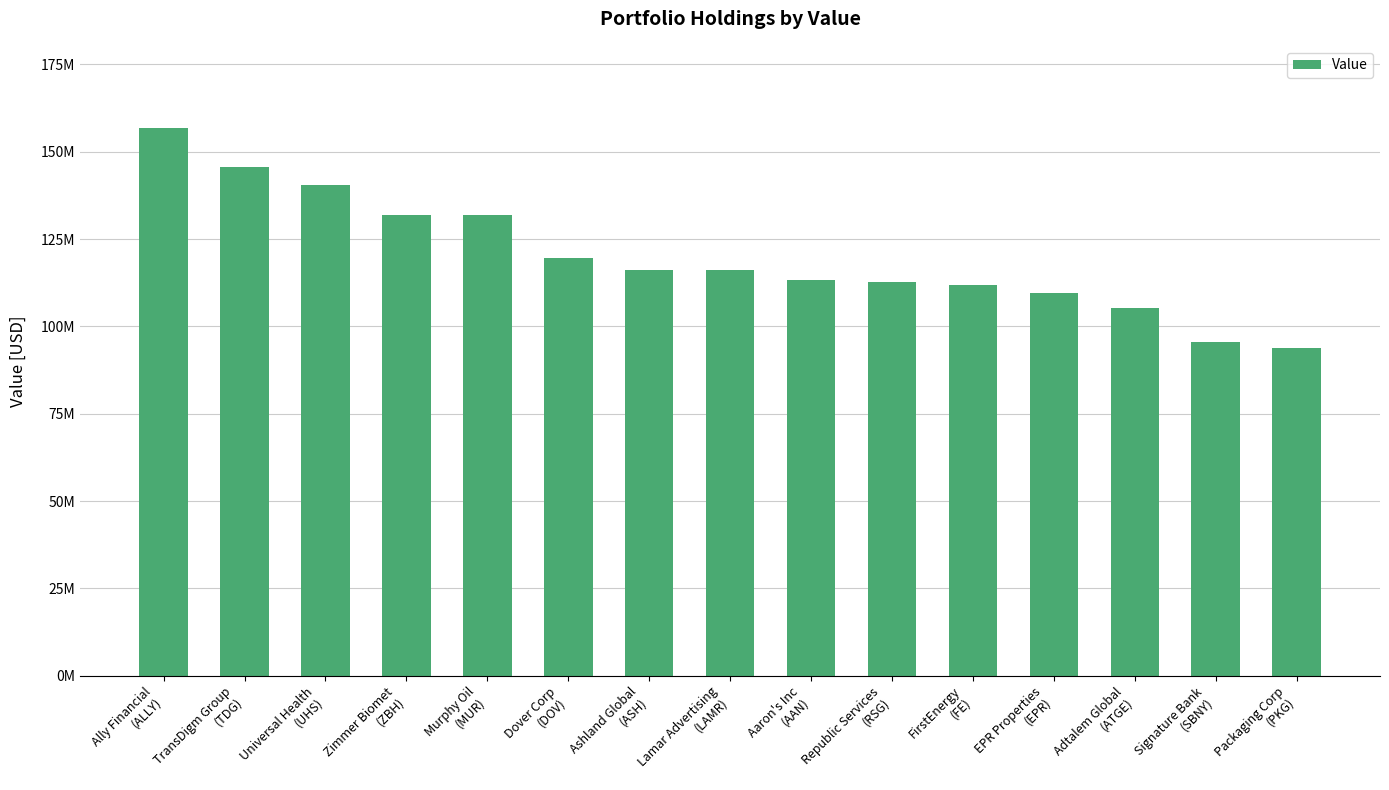

Read the value at TransDigm Group
(TDG).

145705000